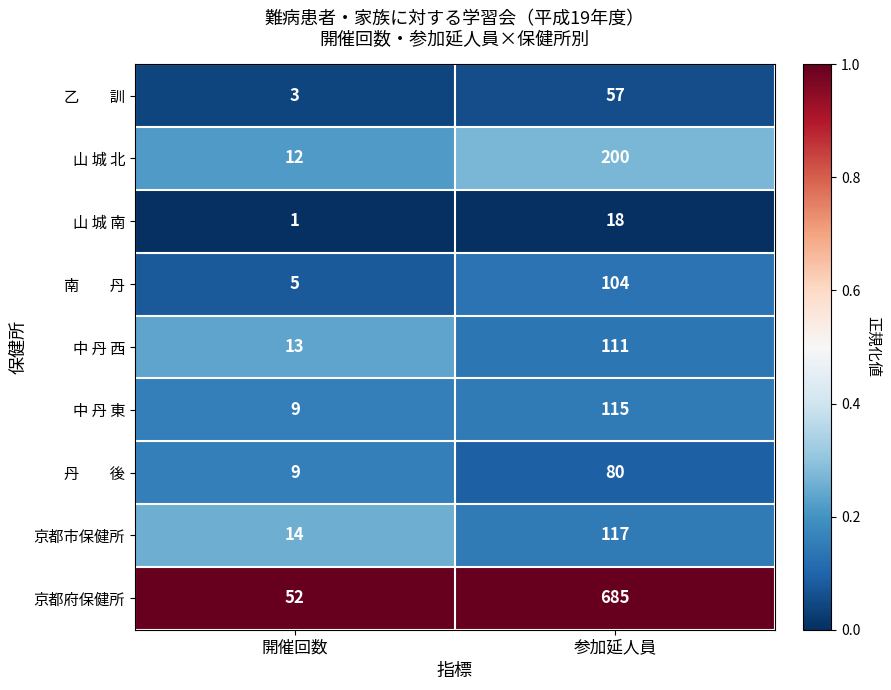

The value of 中 丹 西 at 開催回数 is 13. True or false?

True